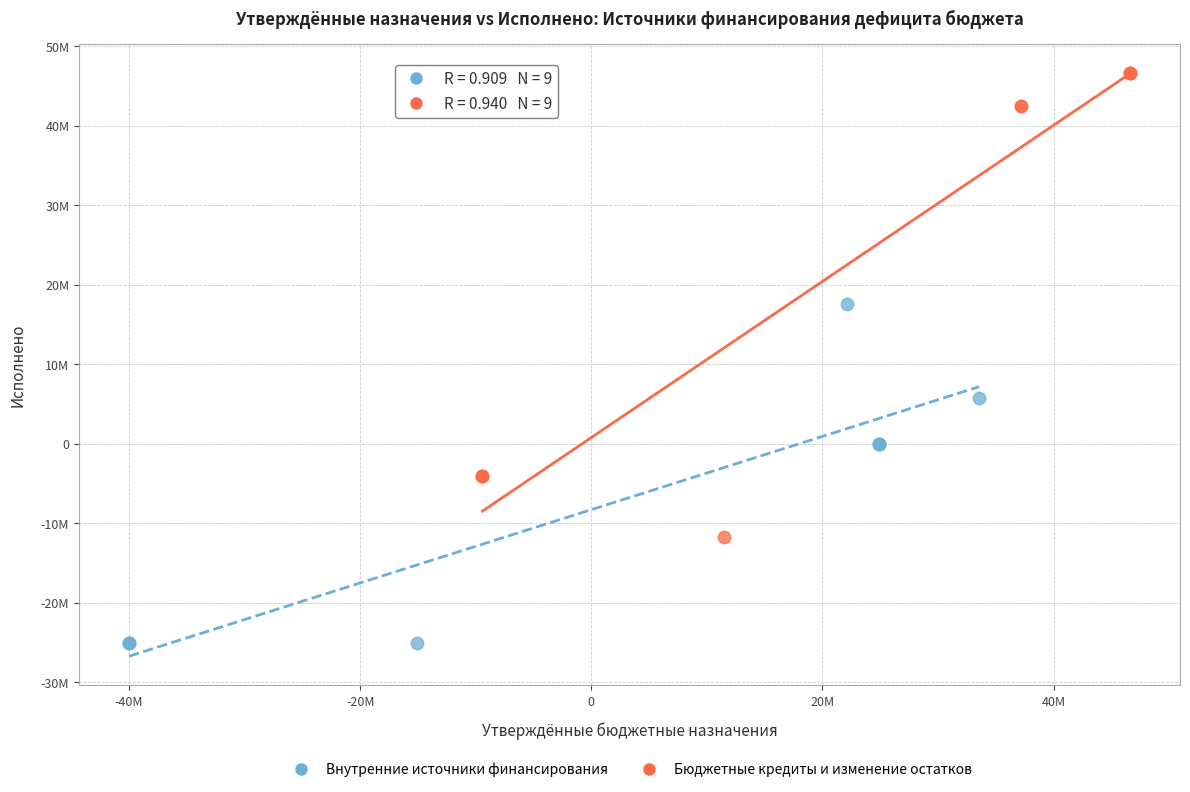

What are all the series names shown in the legend?

Внутренние источники финансирования, Бюджетные кредиты и изменение остатков